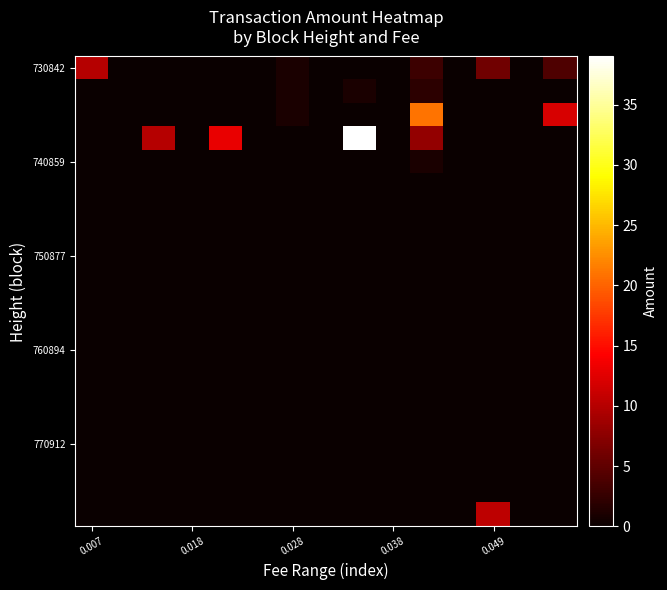

How many series are shown in this chart?

20